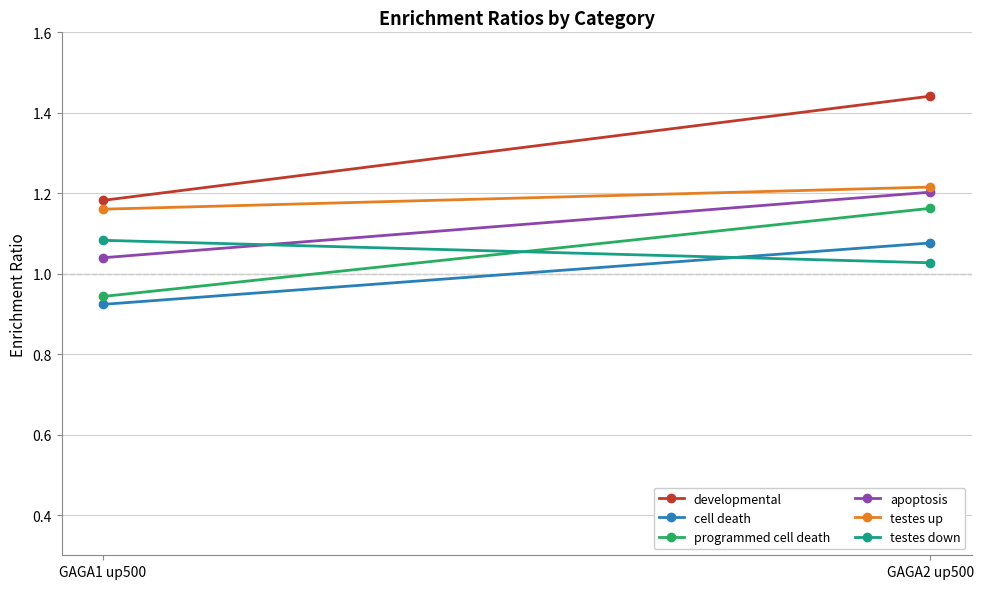

Which series has the largest total across all categories?

developmental